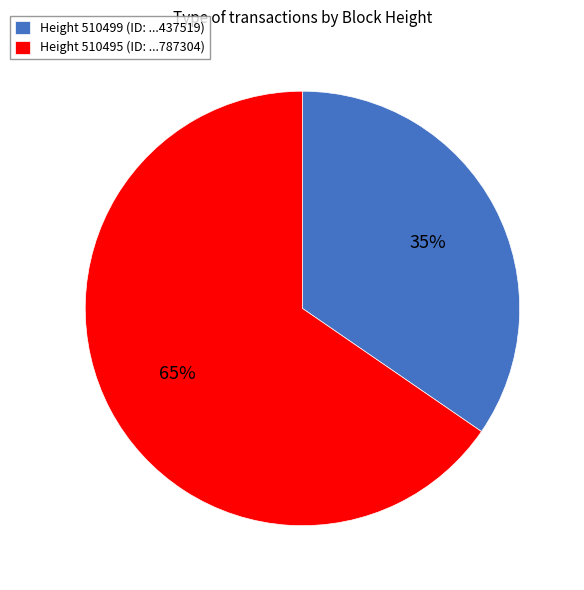

To the nearest percent, what is the average slice percentage?

50%